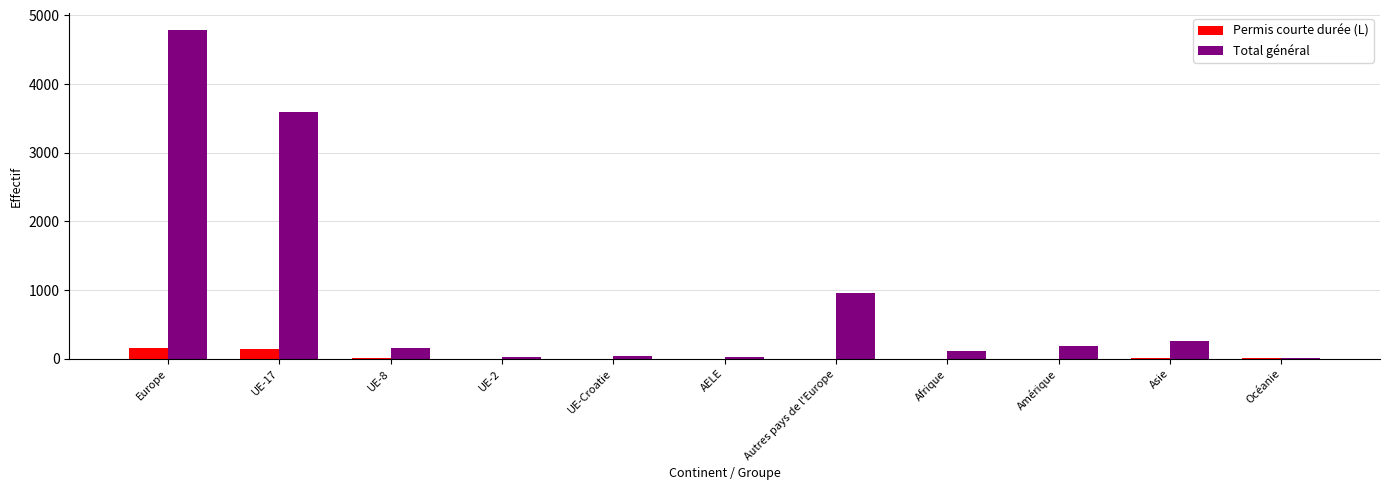

What is the maximum value for Total général?

4792